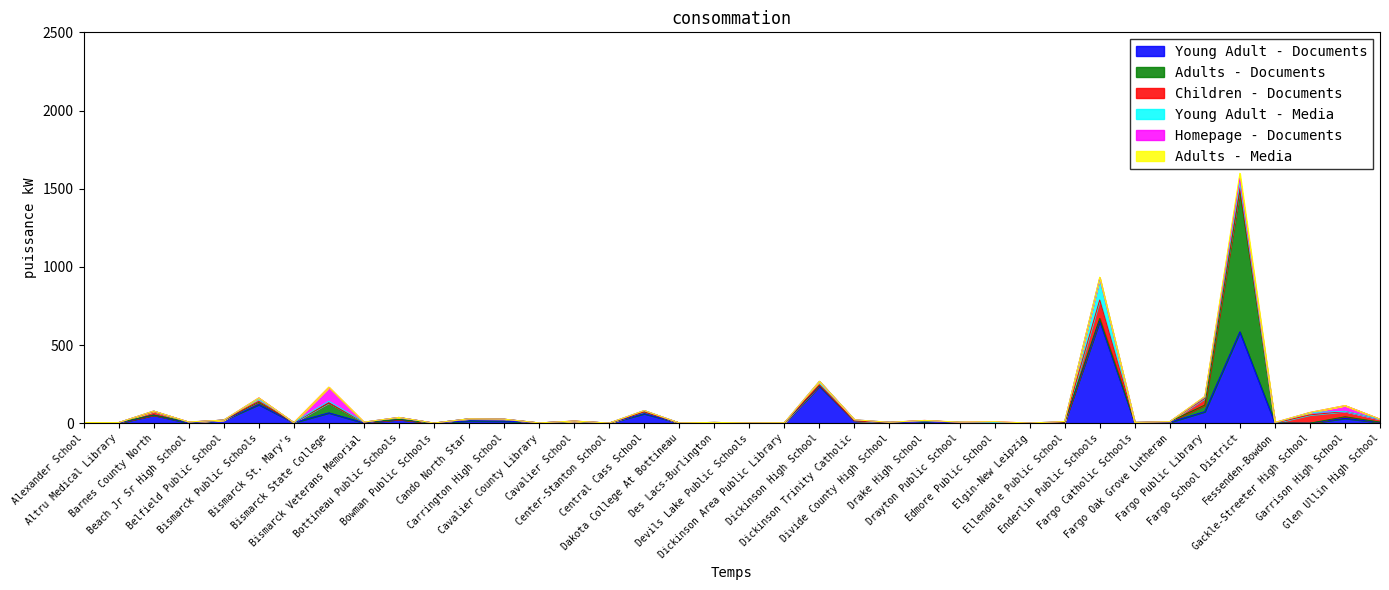

How many categories are shown in the chart?

38